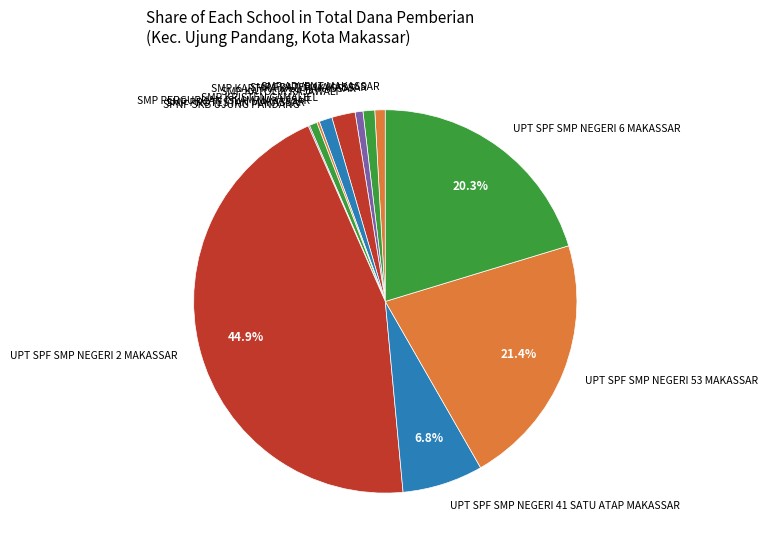

Do UPT SPF SMP NEGERI 53 MAKASSAR and SMP KARTIKA XX-1 MAKASSAR together represent more than half of the pie?

No